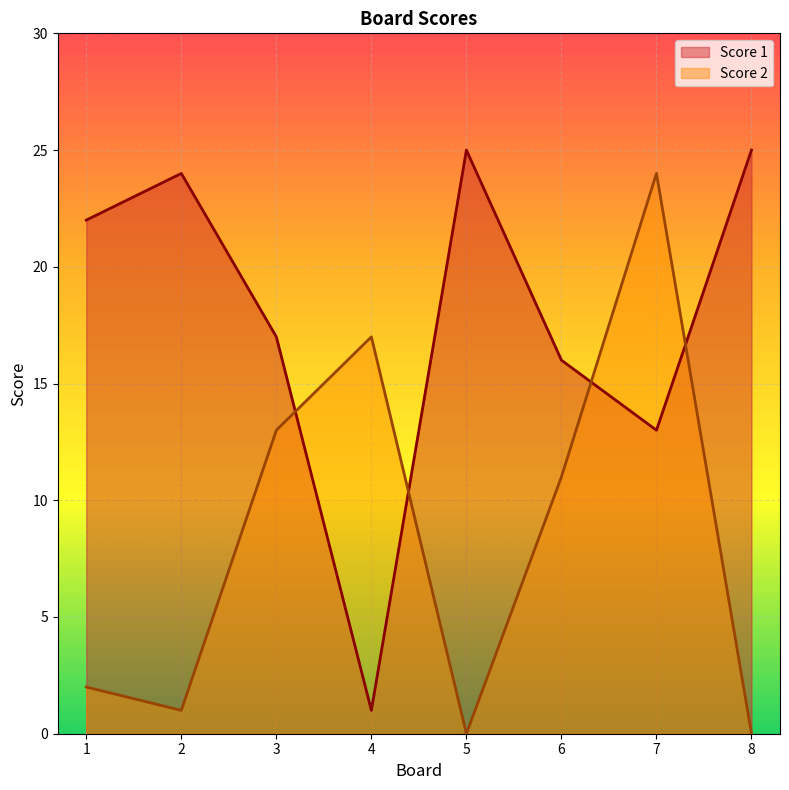

At how many categories does at least one series exceed 17?

5